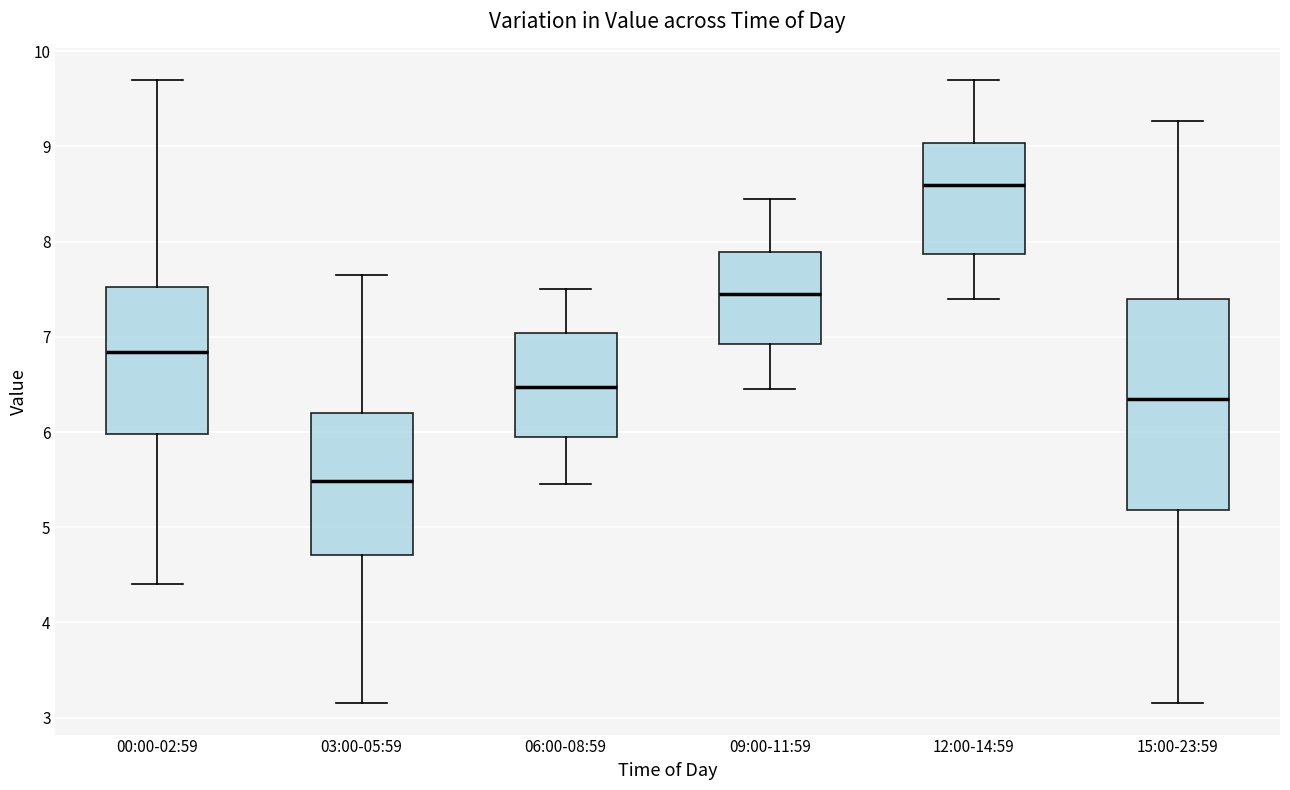

Reading left to right, transcribe this box plot: for each box, give where its median line is, the range the box spans, and where its two whiskers end, as read against the y-axis. The values are not printed on the chart, so give them approximately, as read against the axis.

00:00-02:59: median 6.8, box 6.0 to 7.5, whiskers 4.4 to 9.7
03:00-05:59: median 5.5, box 4.7 to 6.2, whiskers 3.2 to 7.7
06:00-08:59: median 6.5, box 6.0 to 7.0, whiskers 5.5 to 7.5
09:00-11:59: median 7.5, box 6.9 to 7.9, whiskers 6.5 to 8.5
12:00-14:59: median 8.6, box 7.9 to 9.0, whiskers 7.4 to 9.7
15:00-23:59: median 6.3, box 5.2 to 7.4, whiskers 3.2 to 9.3